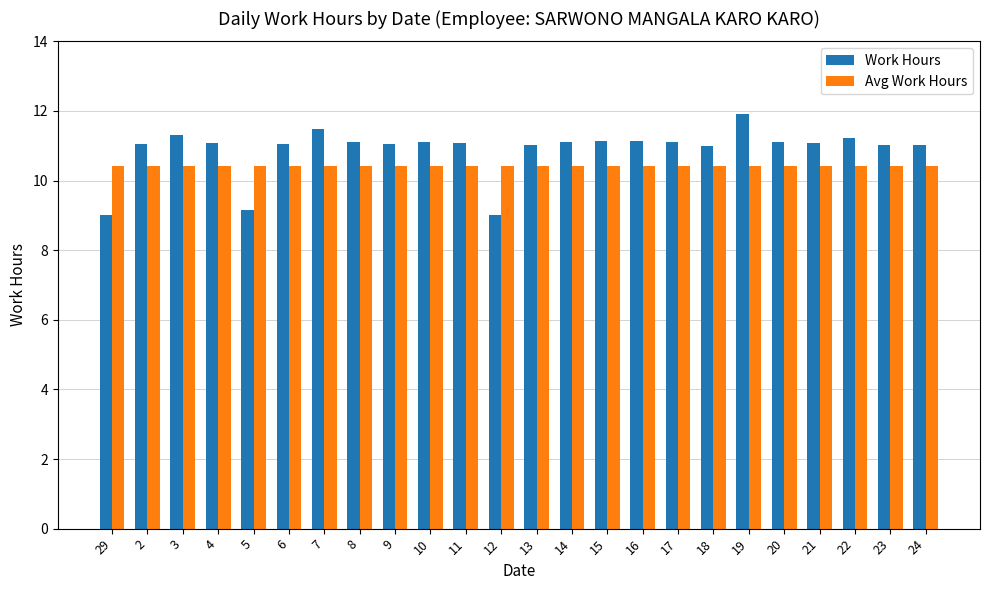

The Work Hours series shows 11.1 at 11. True or false?

True